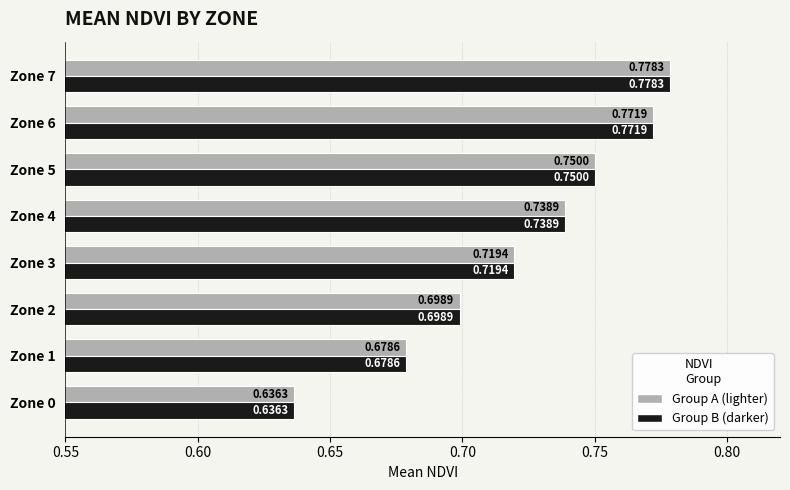

At which category is the sum across all series the highest?

Zone 7